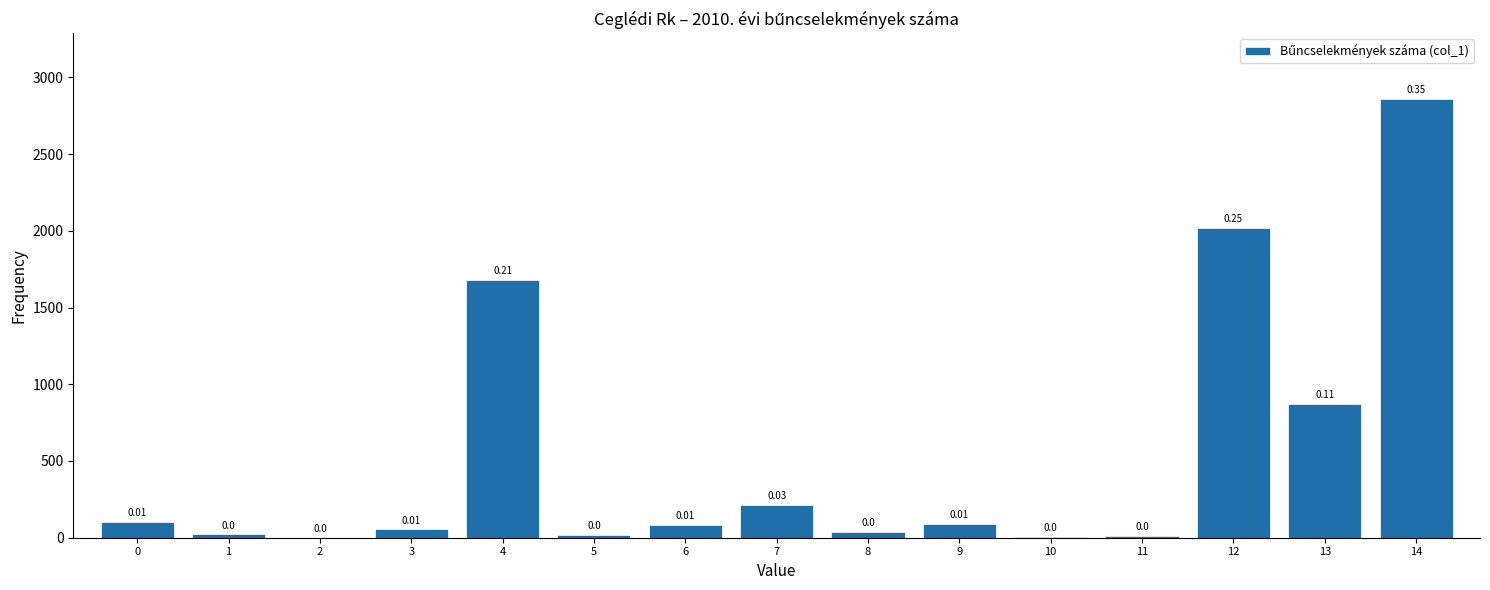

What is the sum of the values at 14 and 1?

2880